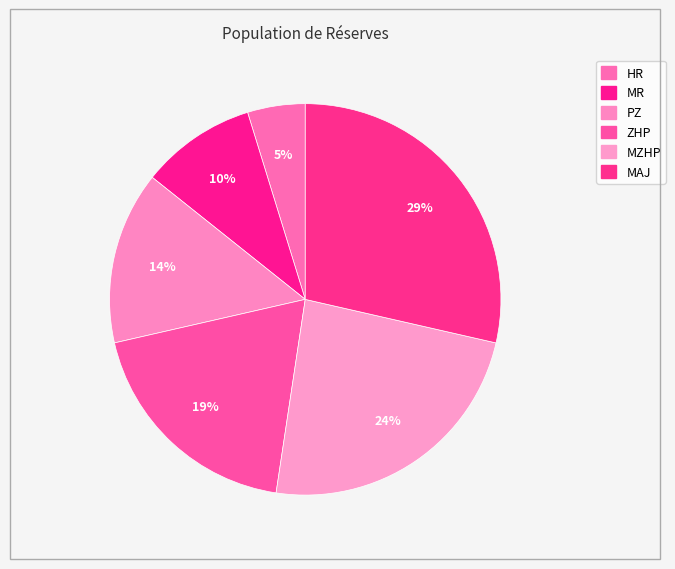

Which slice is the smallest?

HR